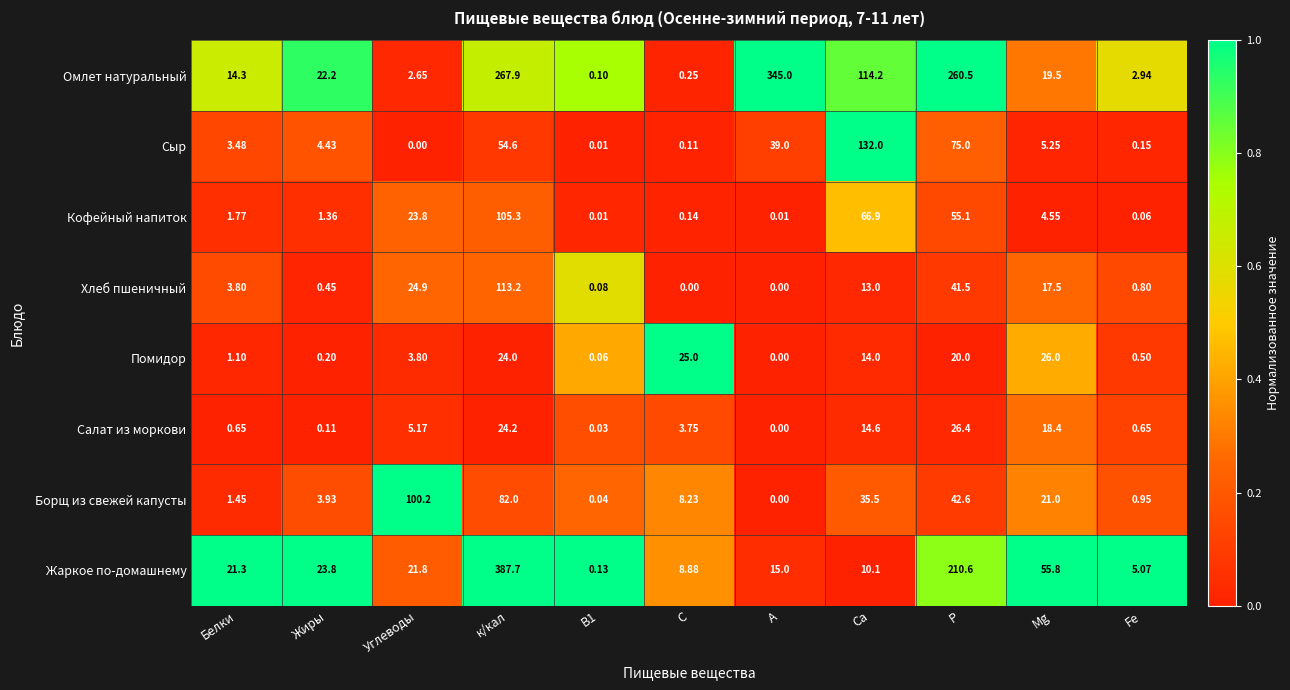

At which category does the chart reach its peak across all series?

к/кал